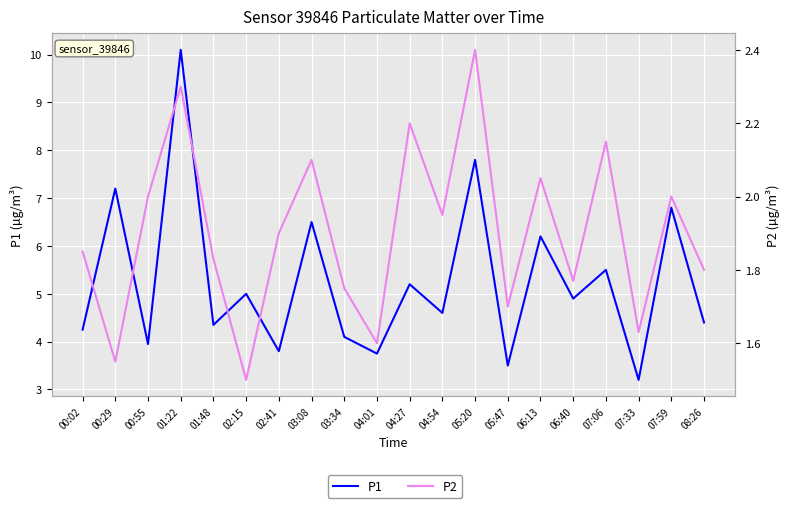

List the series in order of their overall mean, lowest first.

P2, P1